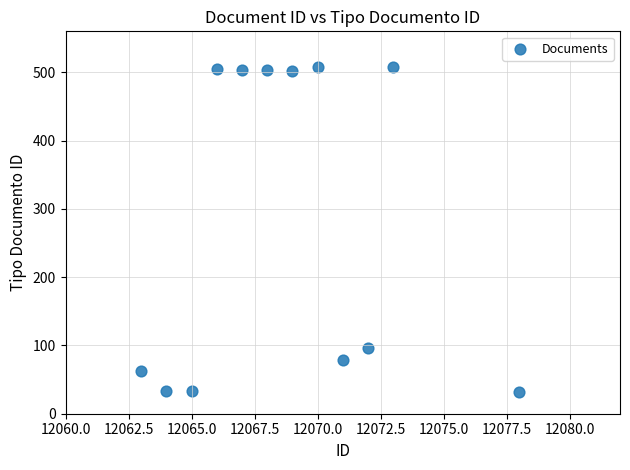

What is the range of Y values (max minus min)?

476